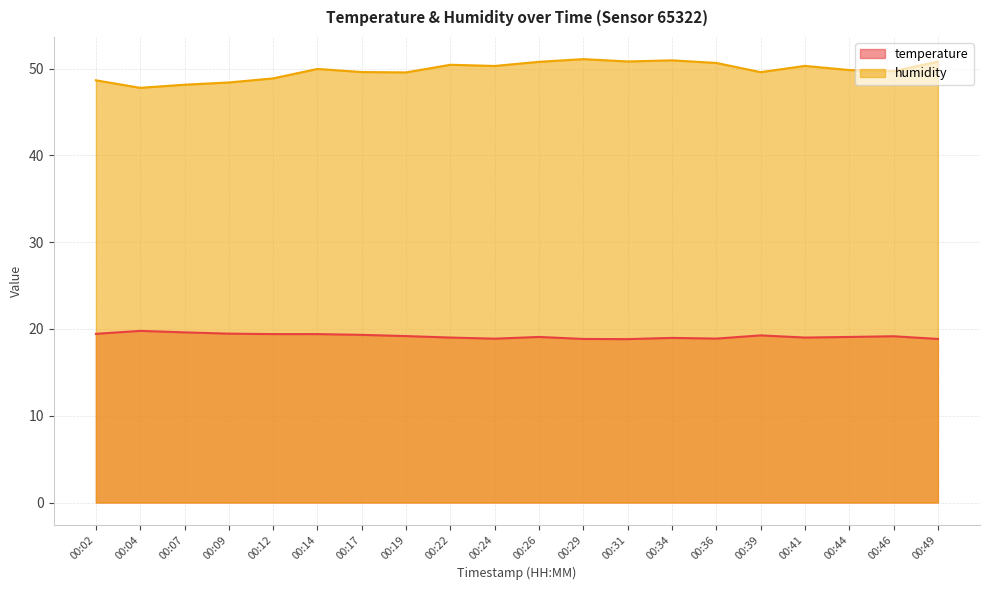

What is the difference between the temperature values at 00:49 and 00:26?

0.2